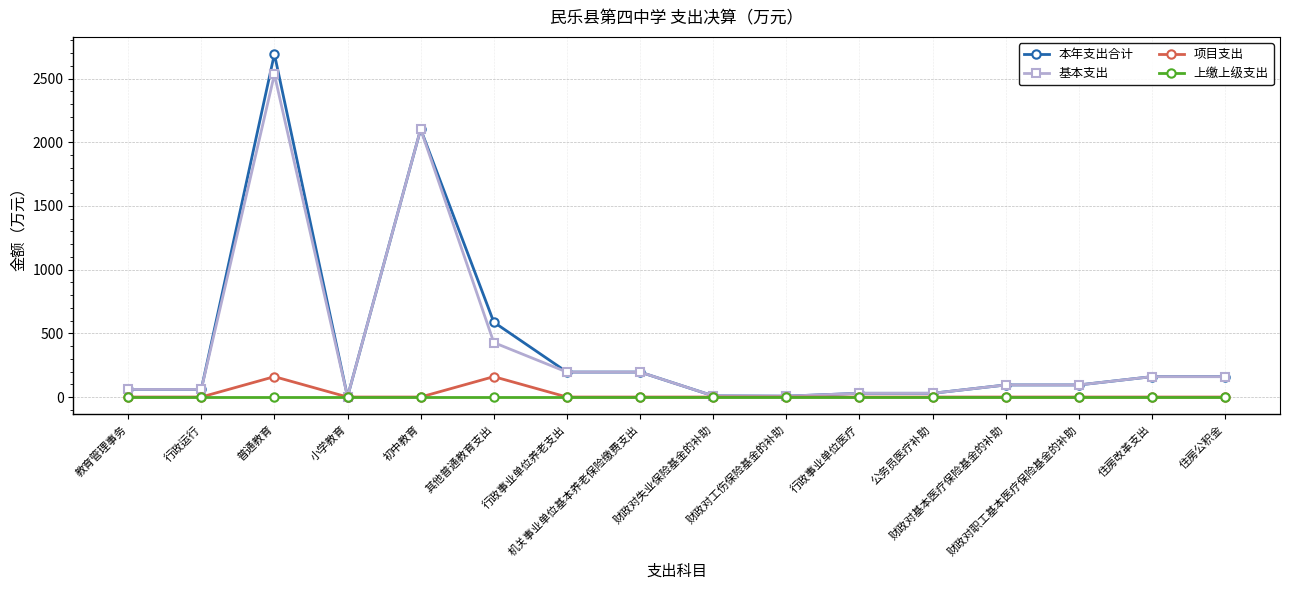

Rank the series by their maximum value, from highest to lowest.

本年支出合计, 基本支出, 项目支出, 上缴上级支出